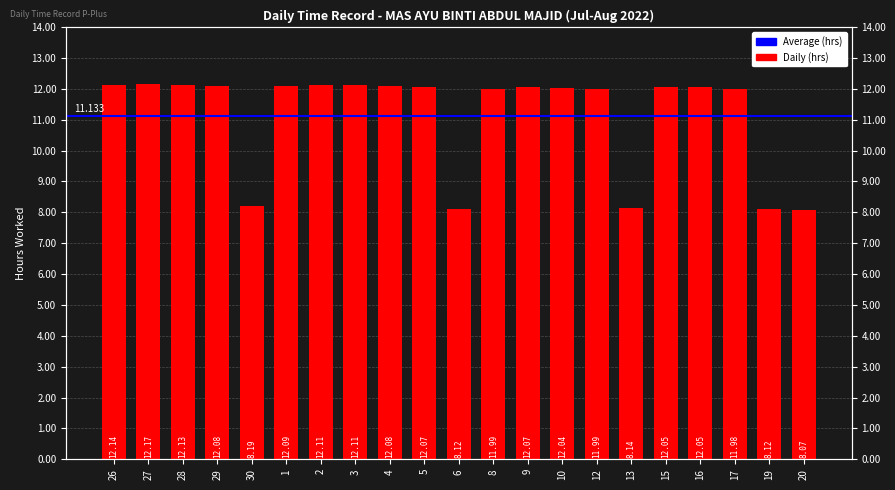

List the labels in order of value, largest first.

27, 26, 28, 2, 3, 1, 29, 4, 5, 9, 15, 16, 10, 8, 12, 17, 30, 13, 6, 19, 20